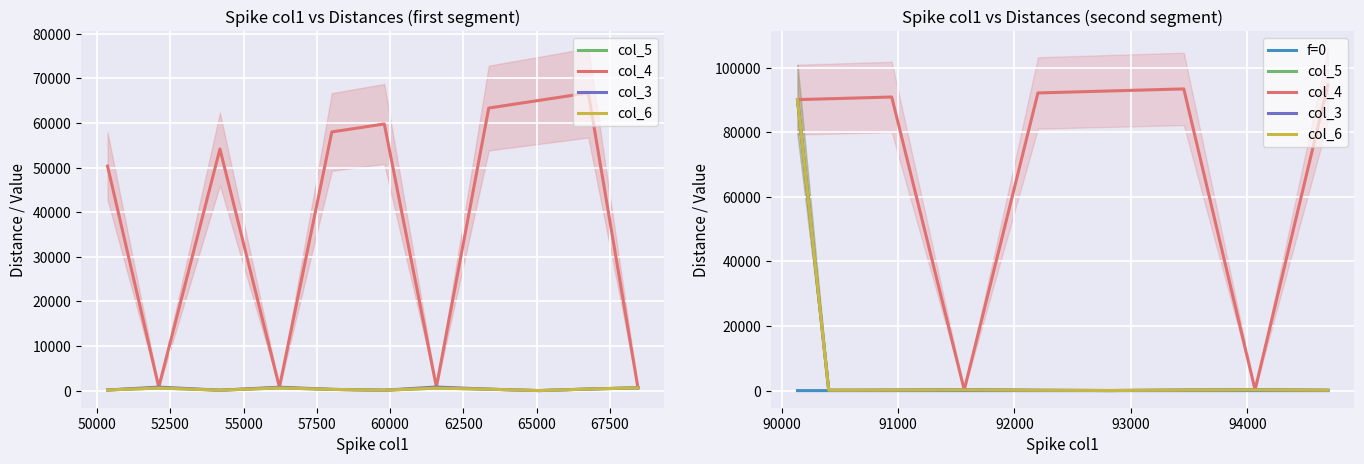

Between 50000 and 60000, which is larger?

50000